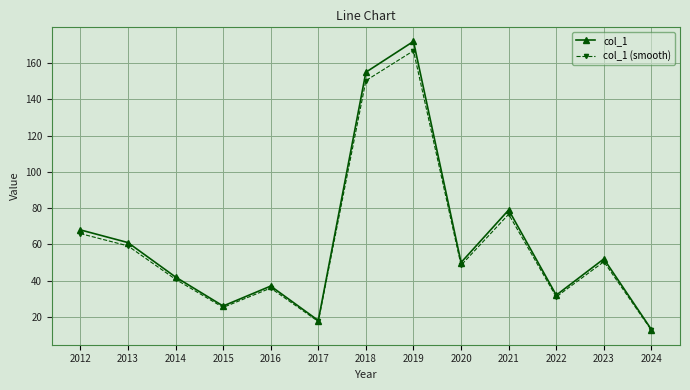

How many lines are shown in the chart?

2